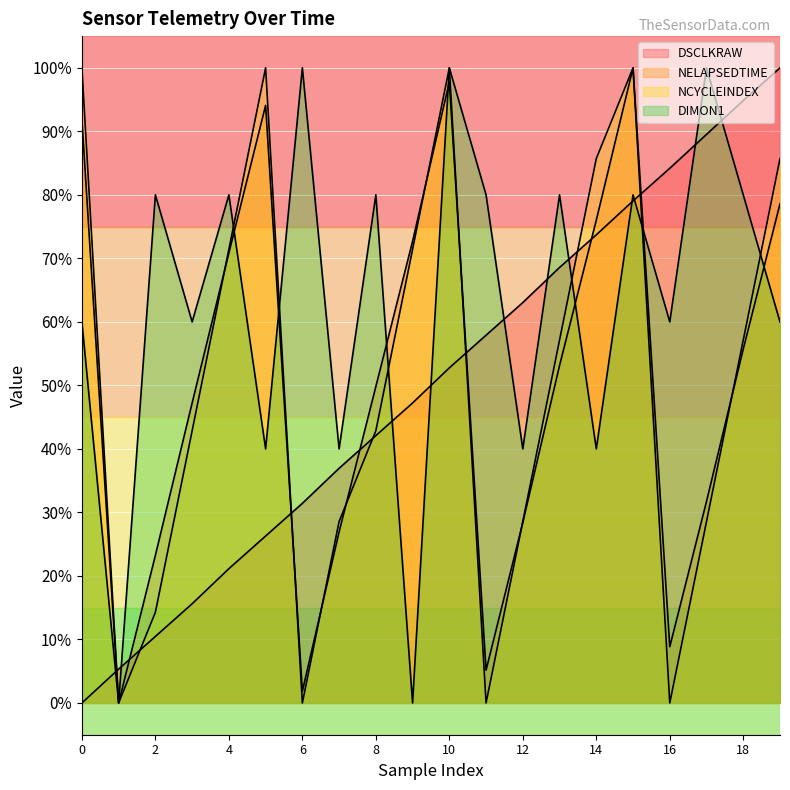

Reading right to left, list all the values displayed in this chart.

DSCLKRAW: 19=1.0	18=0.9	17=0.9	16=0.8	15=0.8	14=0.7	13=0.7	12=0.6	11=0.6	10=0.5	9=0.5	8=0.4	7=0.4	6=0.3	5=0.3	4=0.2	3=0.2	2=0.1	1=0.1	0=0.0
NELAPSEDTIME: 19=0.8	18=0.6	17=0.3	16=0.1	15=1.0	14=0.8	13=0.5	12=0.3	11=0.1	10=1.0	9=0.7	8=0.5	7=0.3	6=0.0	5=0.9	4=0.7	3=0.5	2=0.2	1=0.0	0=0.9
NCYCLEINDEX: 19=0.9	18=0.6	17=0.3	16=0.0	15=1.0	14=0.9	13=0.6	12=0.3	11=0.0	10=1.0	9=0.7	8=0.4	7=0.3	6=0.0	5=1.0	4=0.7	3=0.4	2=0.1	1=0.0	0=1.0
DIMON1: 19=0.6	18=0.8	17=1.0	16=0.6	15=0.8	14=0.4	13=0.8	12=0.4	11=0.8	10=1.0	9=0.0	8=0.8	7=0.4	6=1.0	5=0.4	4=0.8	3=0.6	2=0.8	1=0.0	0=0.6